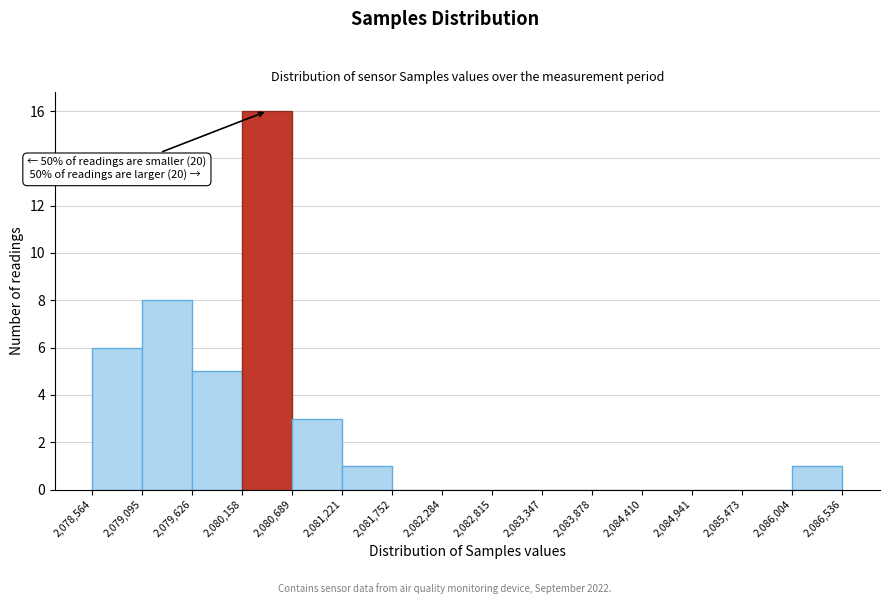

Over which range of the x-axis is the bar tallest?

2,080,158 to 2,080,689